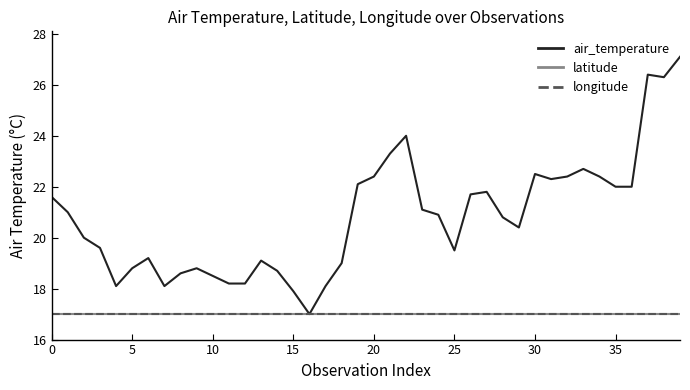

Is this an area chart (filled region under the line)?

No